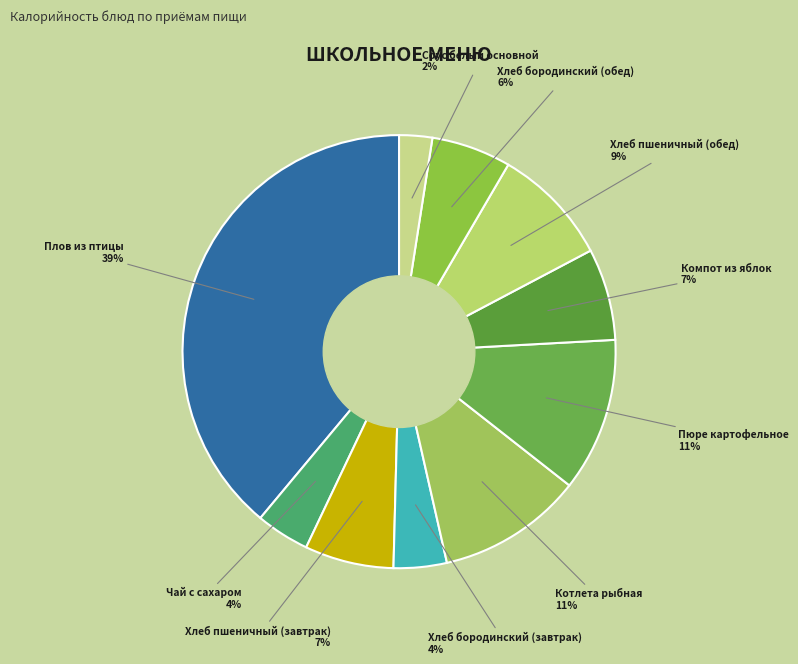

Rank the categories by value from lowest to highest.

Соус белый основной, Хлеб бородинский (завтрак), Чай с сахаром, Хлеб бородинский (обед), Хлеб пшеничный (завтрак), Компот из яблок, Хлеб пшеничный (обед), Котлета рыбная, Пюре картофельное, Плов из птицы